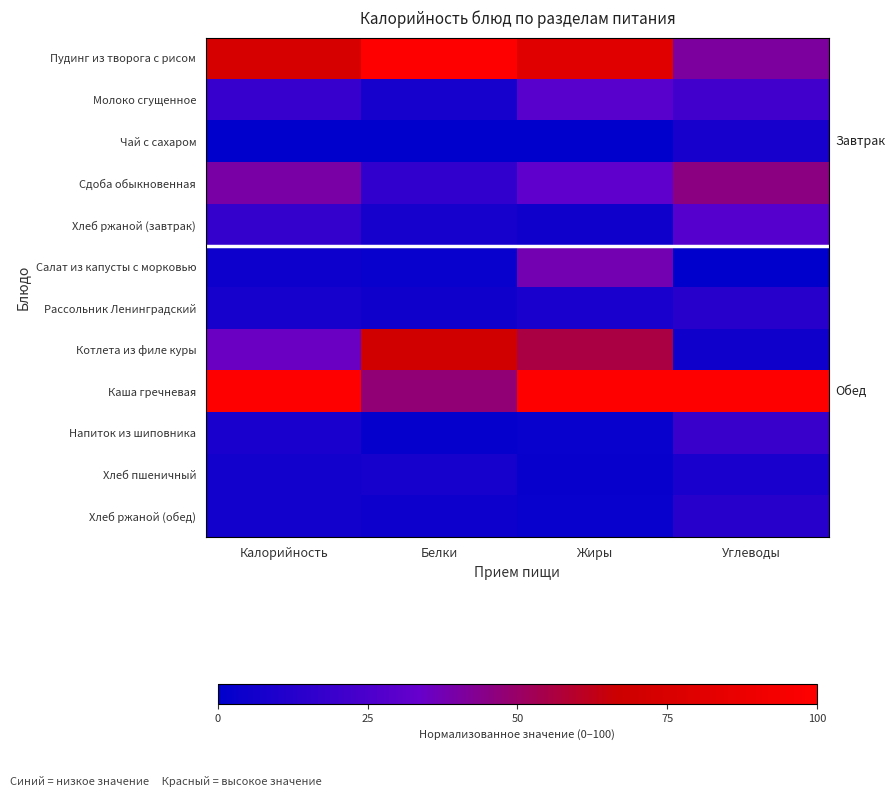

At which category is the sum across all series the highest?

Жиры